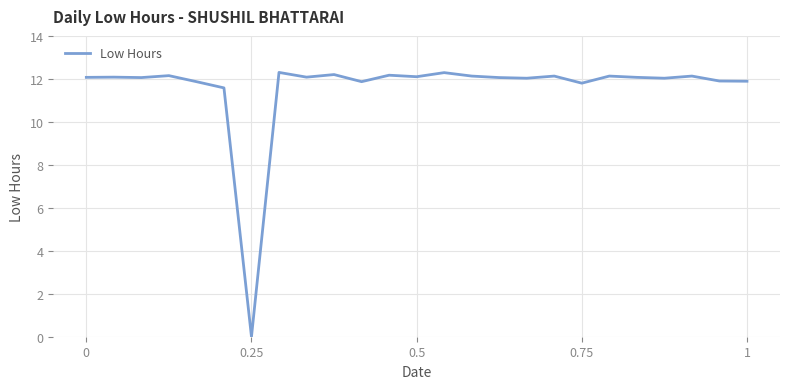

What is the greatest value displayed?

12.3